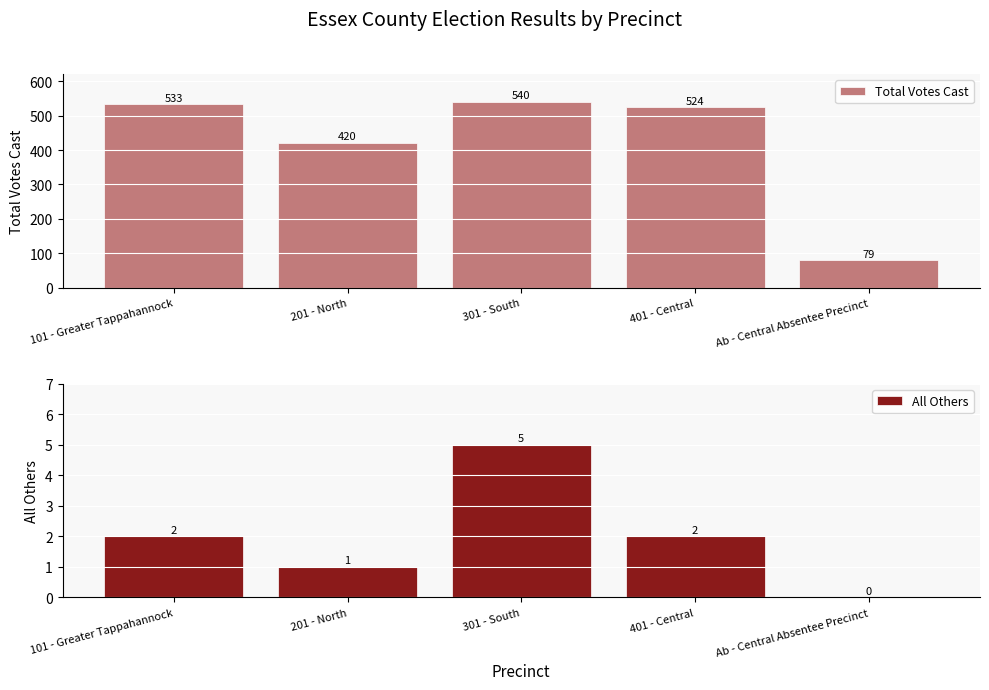

What is the total value across all series at 401 - Central?

526